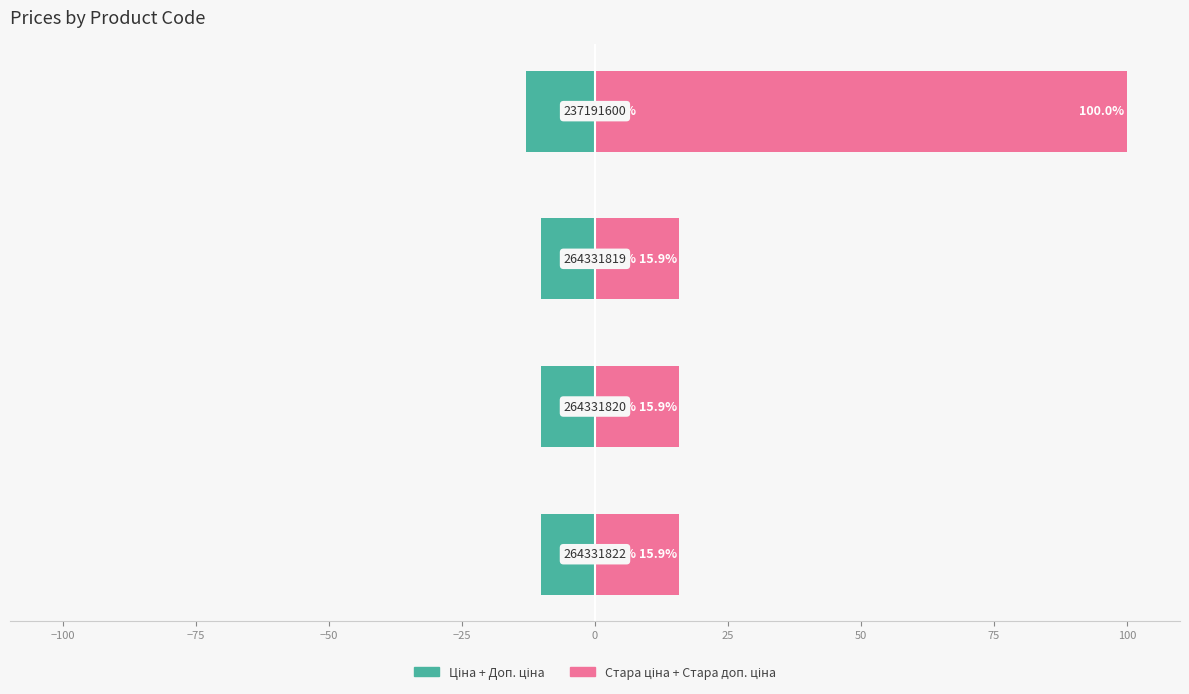

The value of Ціна + Доп. ціна at −50 is -5.8. True or false?

False